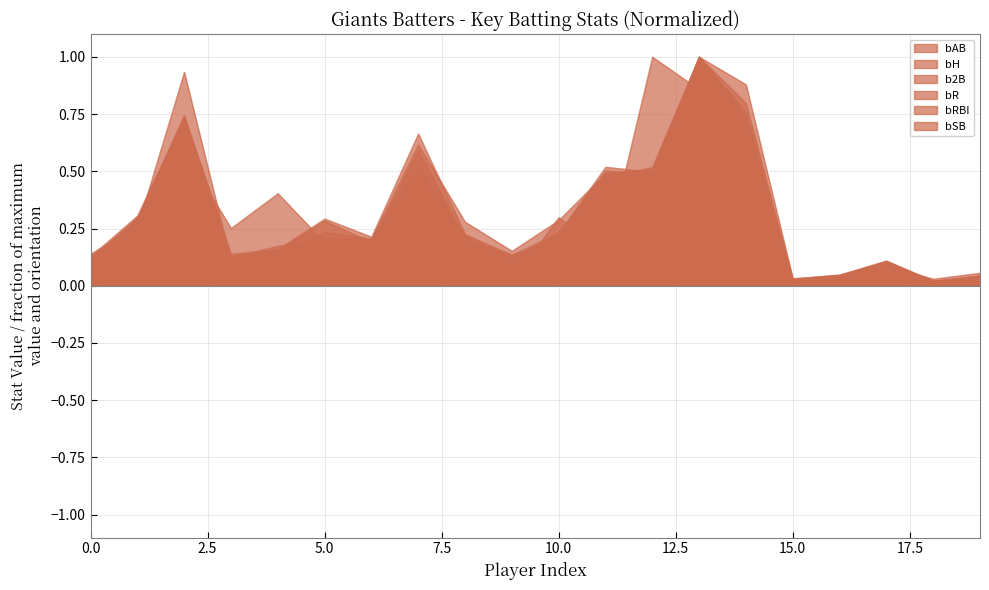

Where is the first local minimum for b2B?

Gregor Blanco